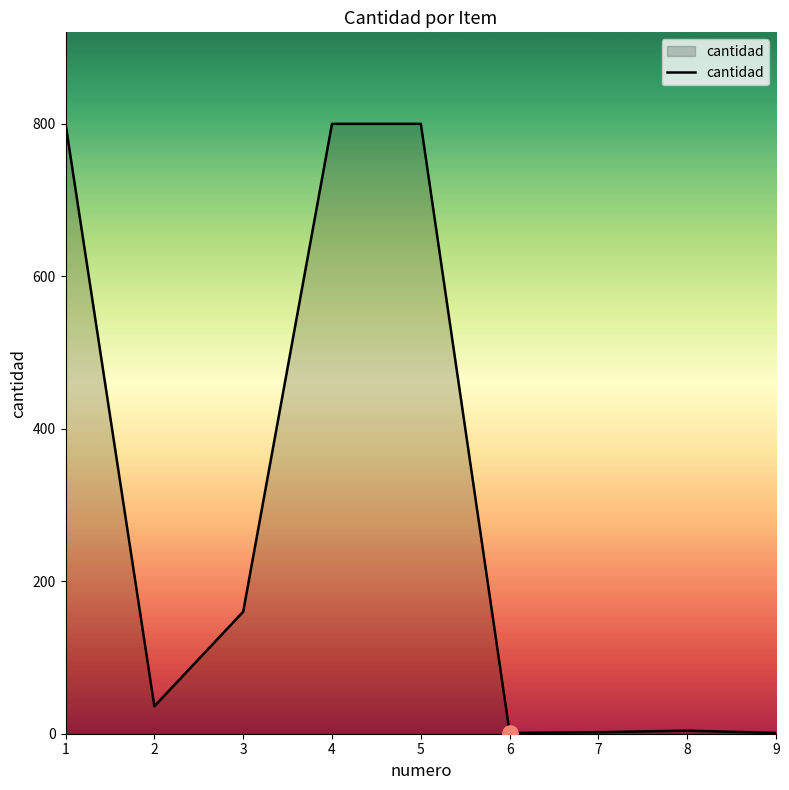

What is the change in value from 1 to 3?

-640